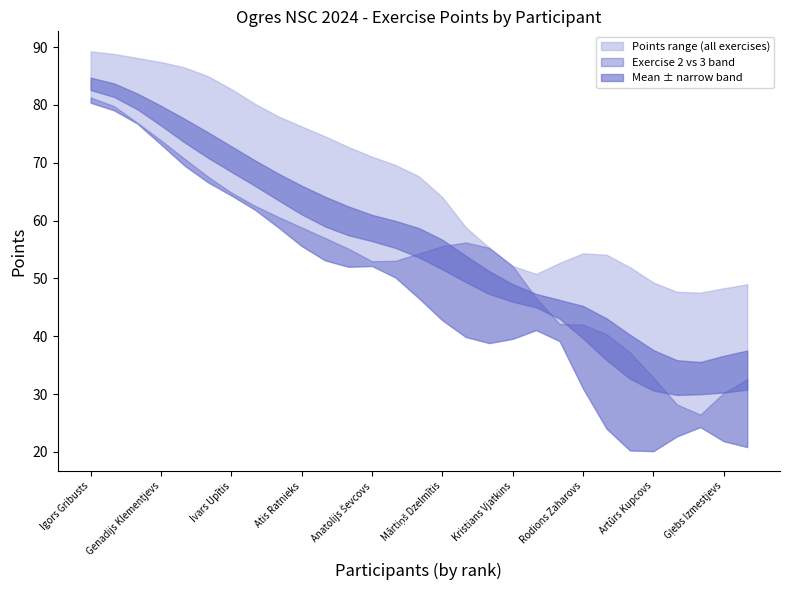

Does the chart display data point markers on the line(s)?

No